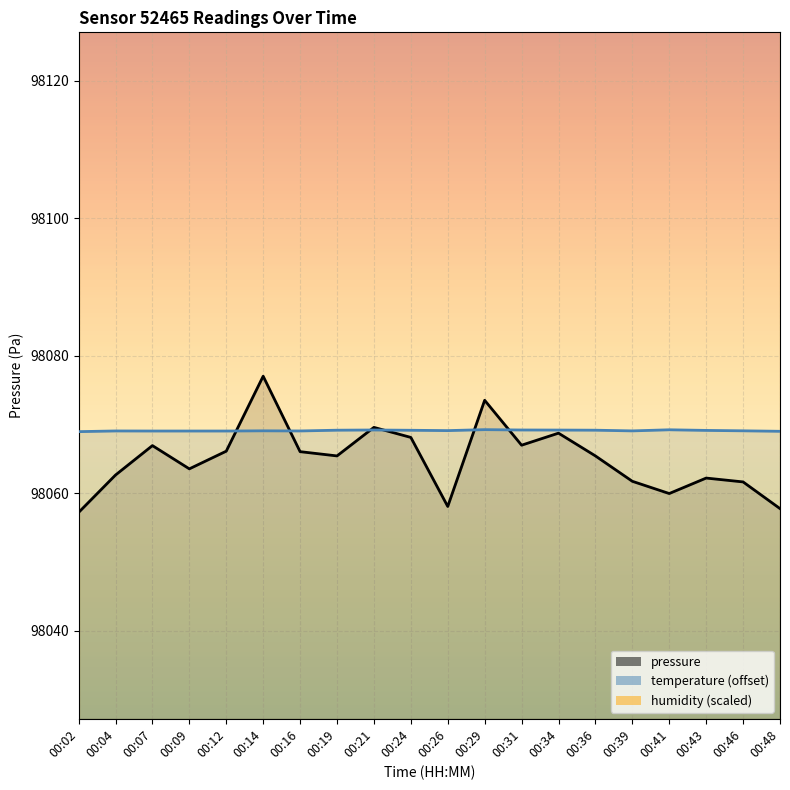

Which series has the largest total across all categories?

temperature